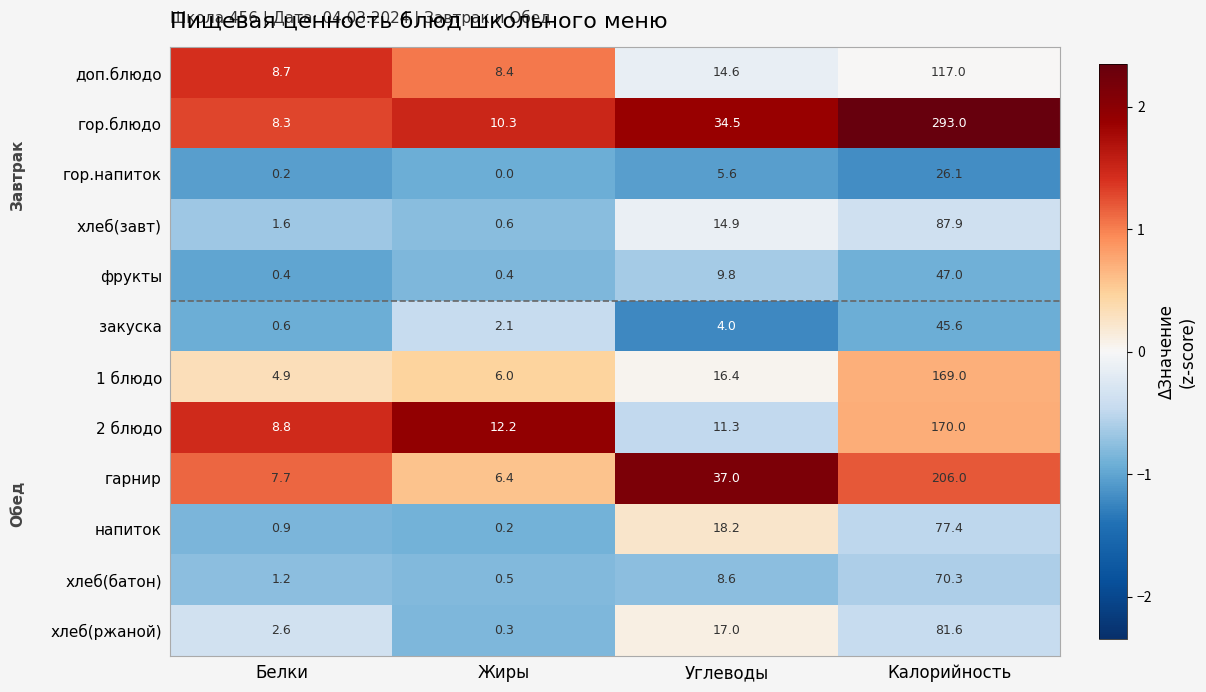

Which label corresponds to the largest value in the chart?

Калорийность